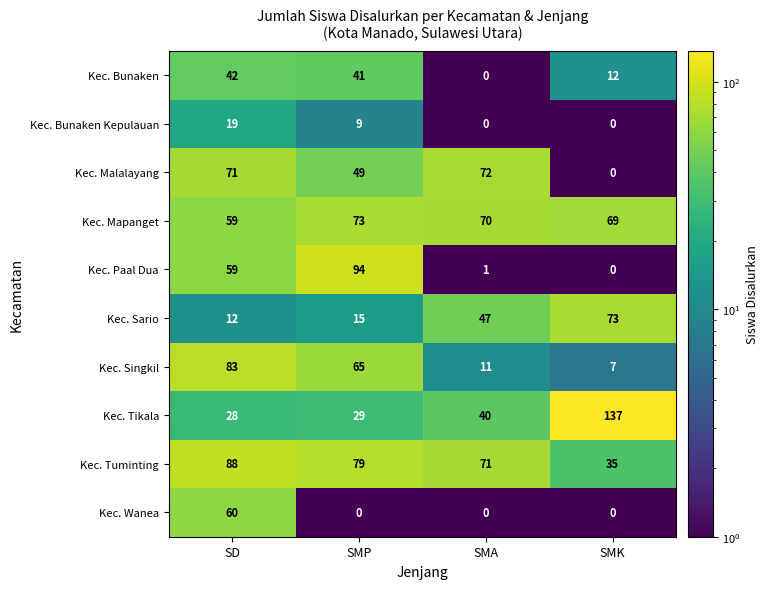

Which label corresponds to the largest value in the chart?

SMK